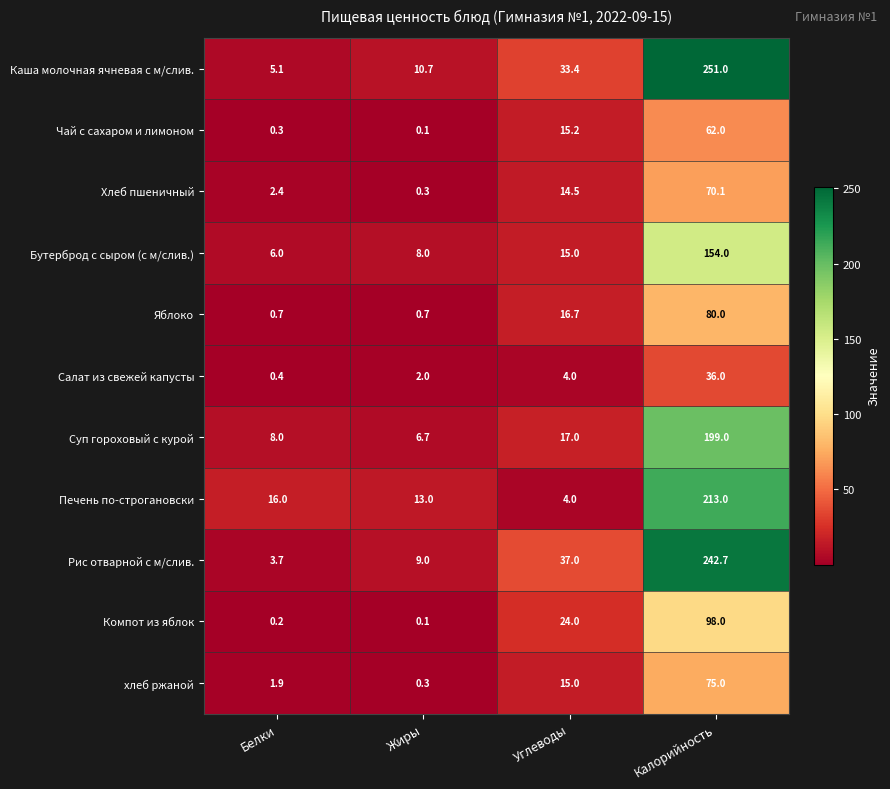

Between Белки and Калорийность, which series saw the biggest shift?

Каша молочная ячневая с м/слив.